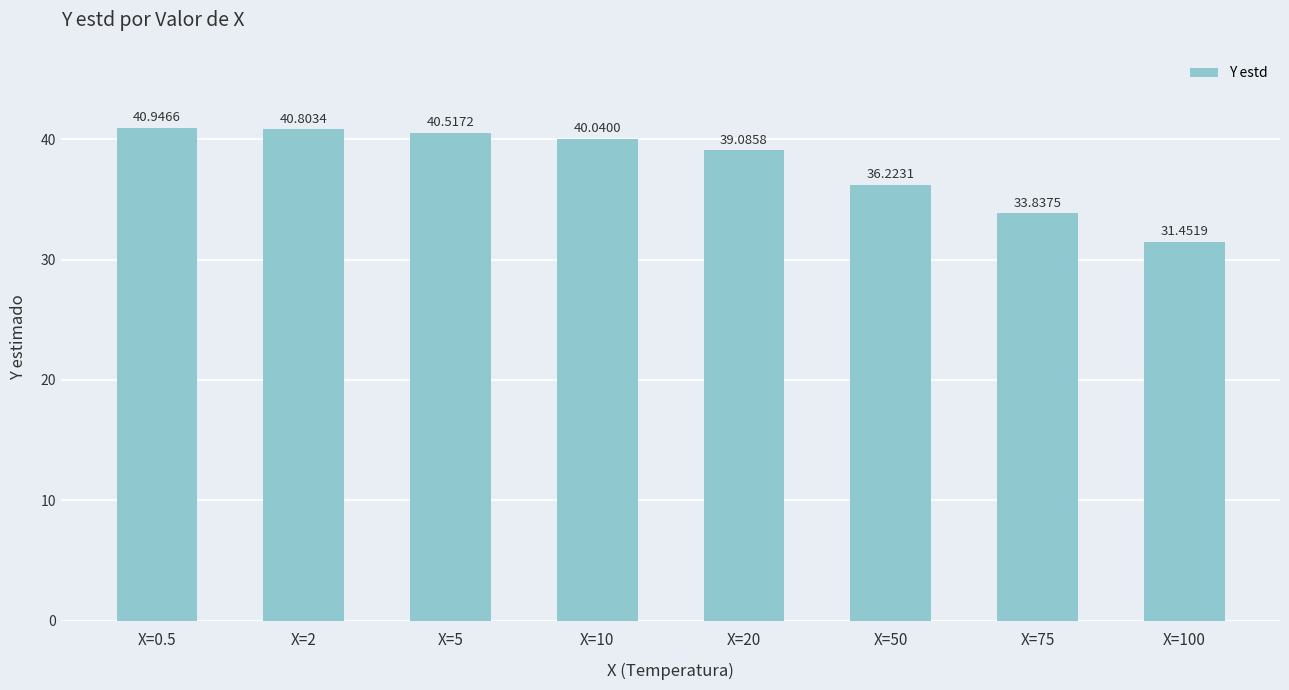

The value at X=2 is 17.6. True or false?

False